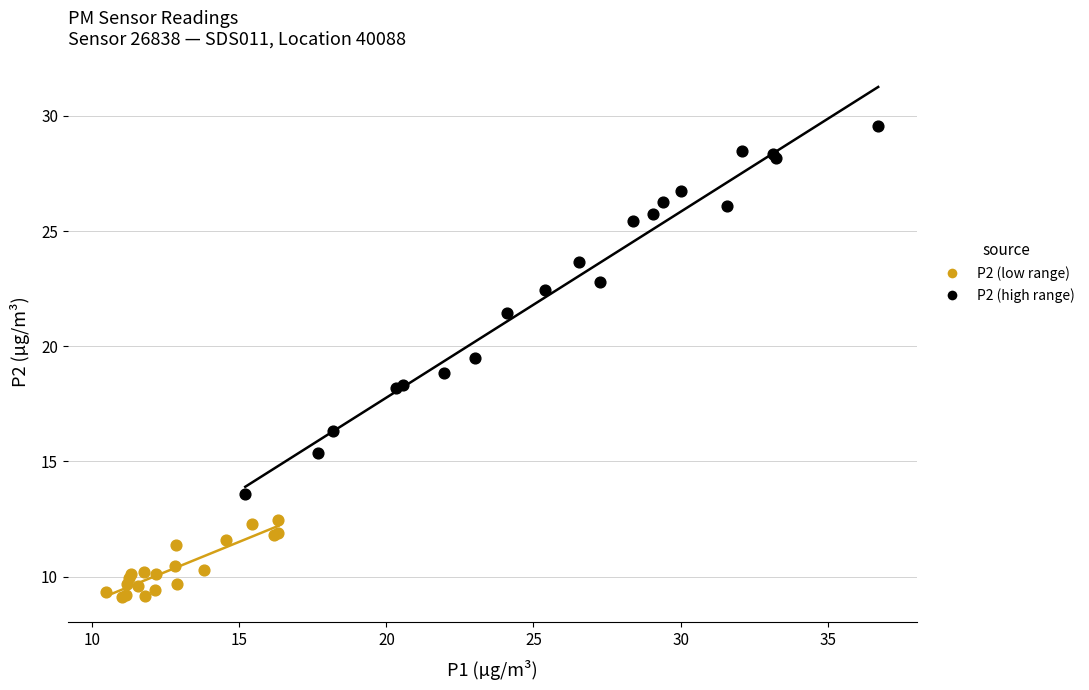

Which series has the largest Y range (max minus min)?

P2 (high range)